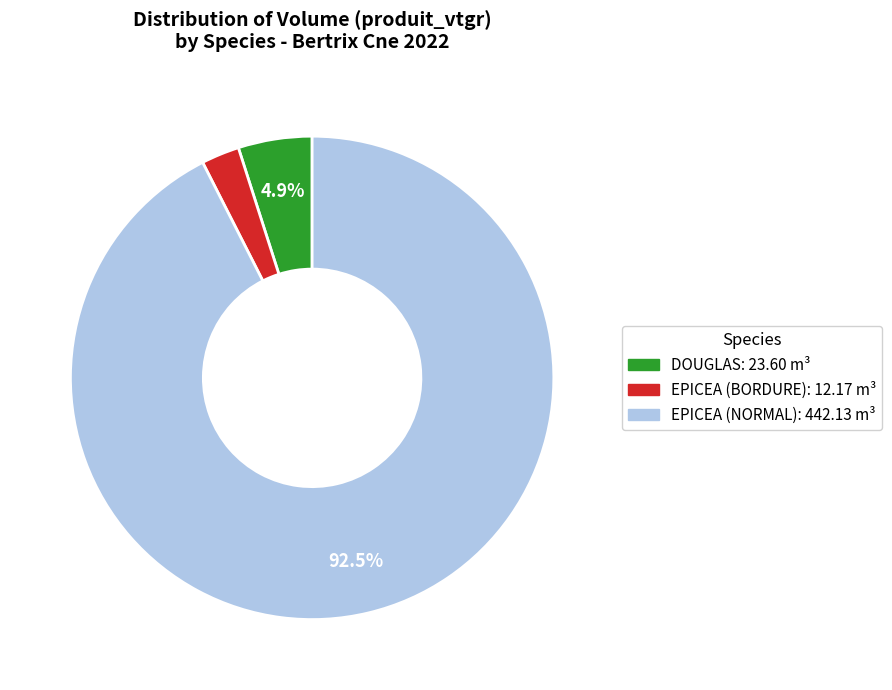

Is there a majority slice in this chart?

Yes